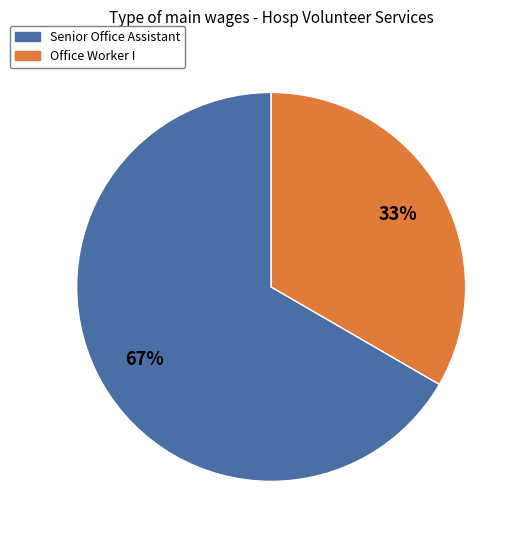

How many slices are in this pie chart?

2